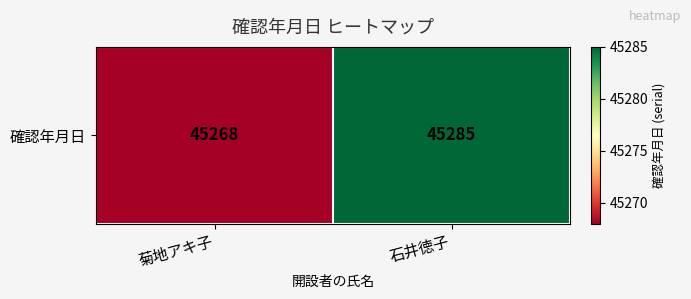

At which category does the chart reach its minimum across all series?

菊地アキ子